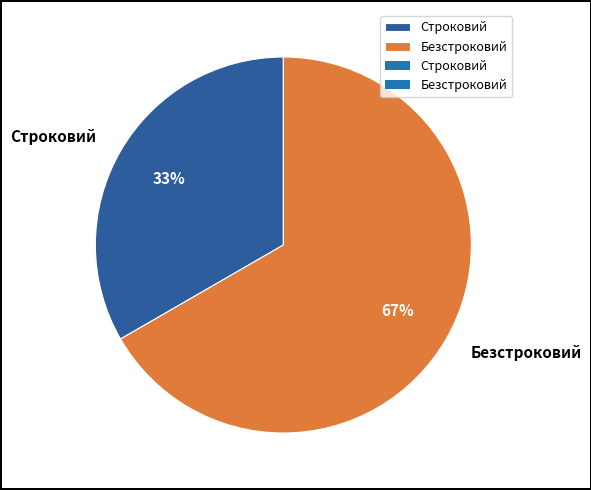

To the nearest percent, what percentage of the pie is Строковий?

33%